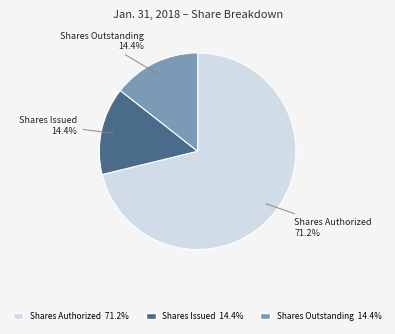

Is there any slice that represents more than half of the pie?

Yes